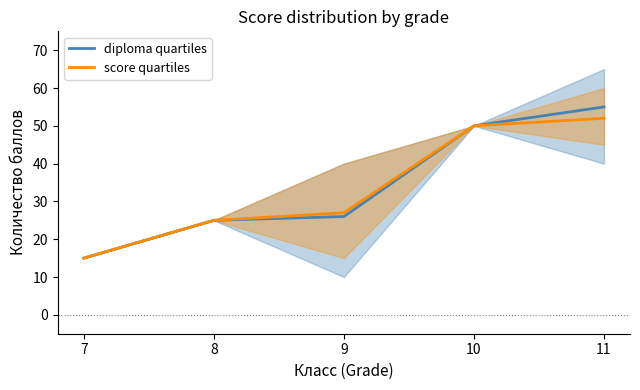

List the labels in order of score quartiles value, smallest first.

7, 8, 9, 10, 11